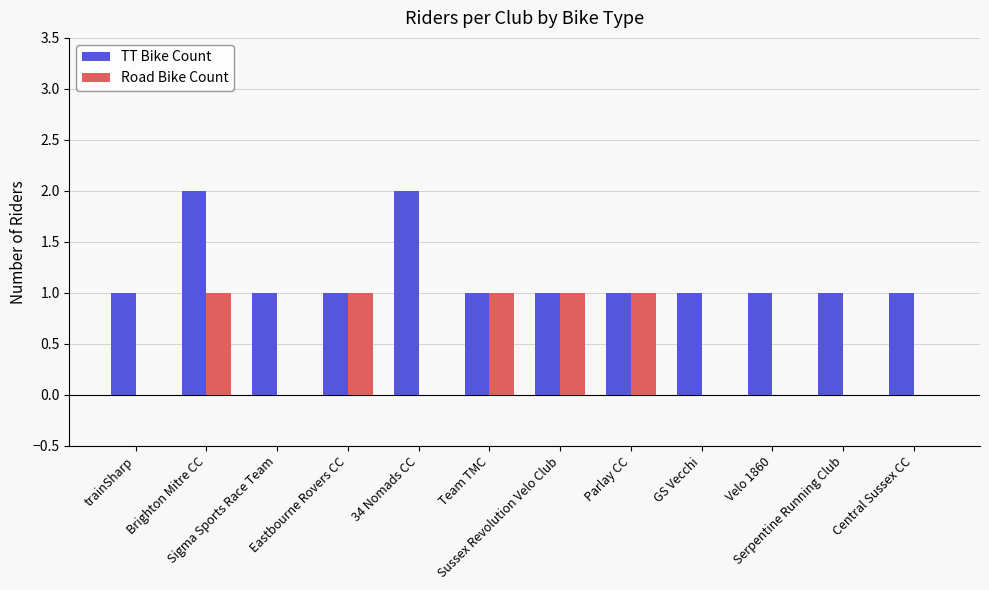

Reading left to right, transcribe all the data shown in this chart.

TT Bike Count: trainSharp=1	Brighton Mitre CC=2	Sigma Sports Race Team=1	Eastbourne Rovers CC=1	34 Nomads CC=2	Team TMC=1	Sussex Revolution Velo Club=1	Parlay CC=1	GS Vecchi=1	Velo 1860=1	Serpentine Running Club=1	Central Sussex CC=1
Road Bike Count: trainSharp=0	Brighton Mitre CC=1	Sigma Sports Race Team=0	Eastbourne Rovers CC=1	34 Nomads CC=0	Team TMC=1	Sussex Revolution Velo Club=1	Parlay CC=1	GS Vecchi=0	Velo 1860=0	Serpentine Running Club=0	Central Sussex CC=0